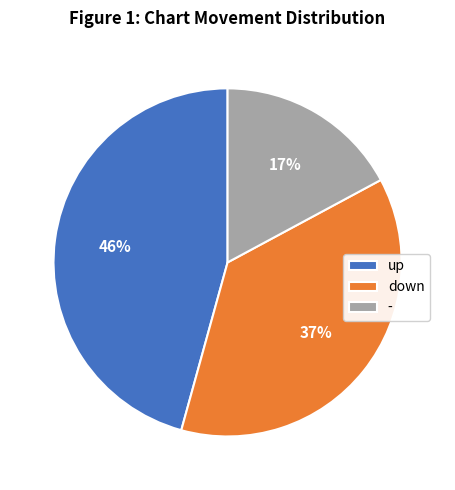

Do down and up together represent more than half of the pie?

Yes